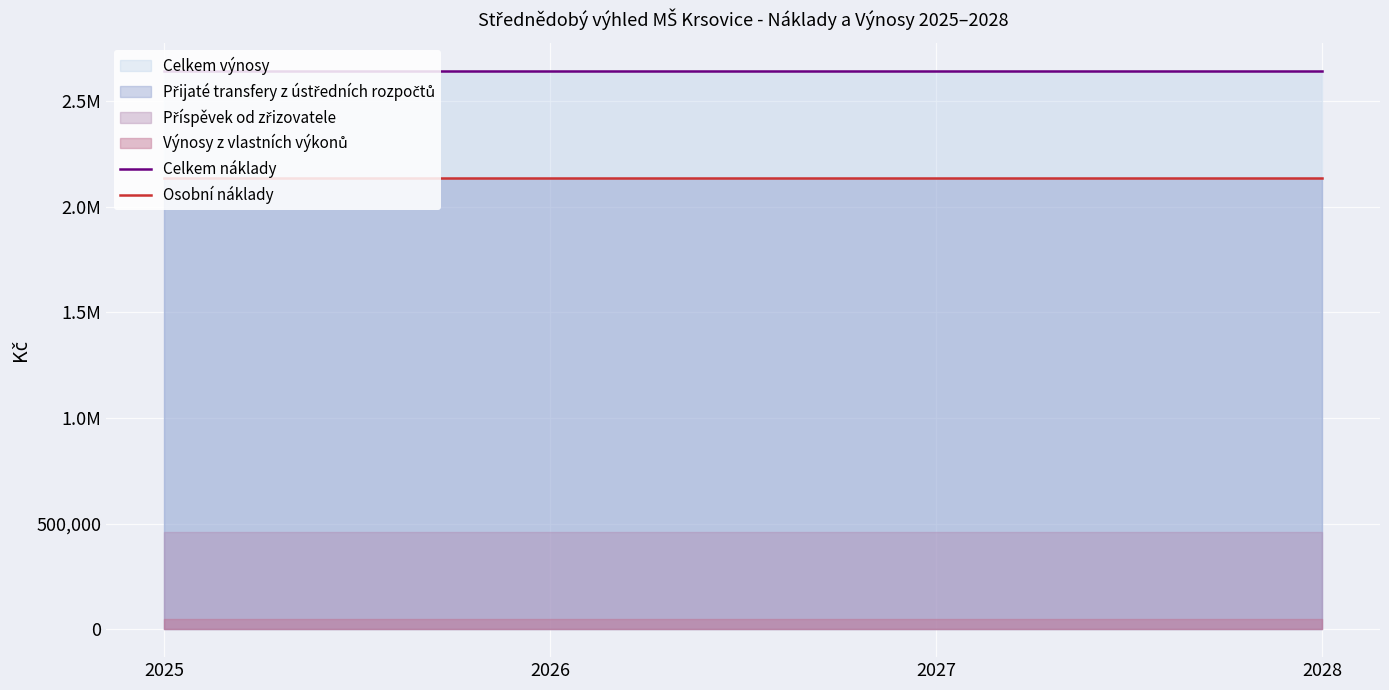

True or false: Celkem náklady and Osobní náklady cross at least once.

False